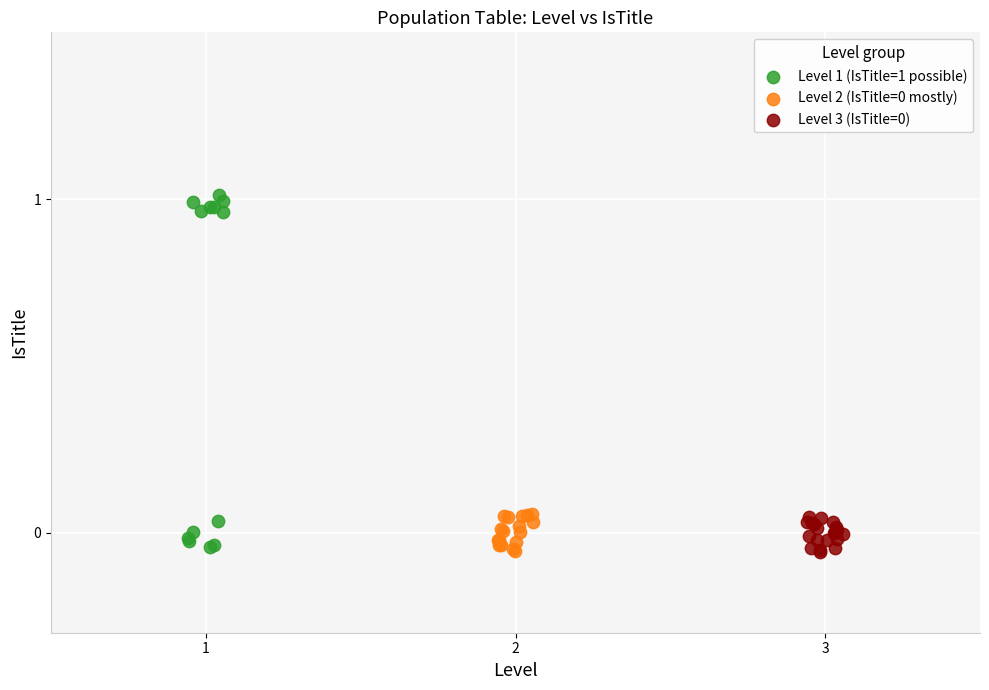

Which series has the widest spread of Y values?

Level 1 (IsTitle=1 possible)